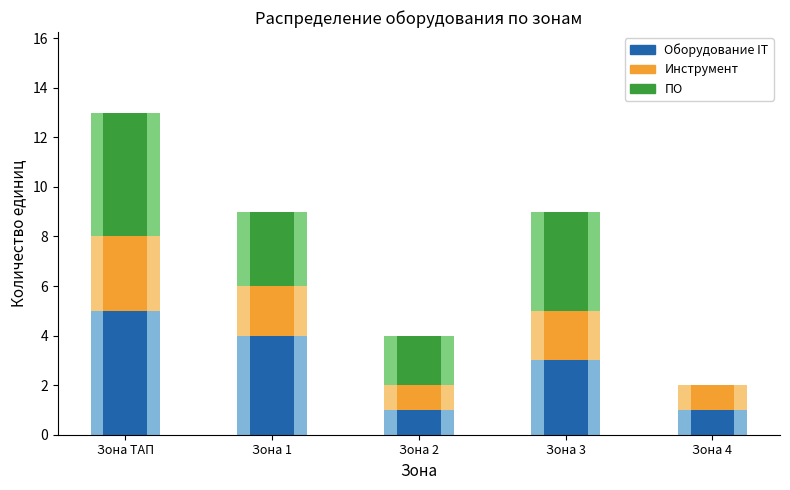

Which series changed the most between Зона ТАП and Зона 3?

Оборудование IT